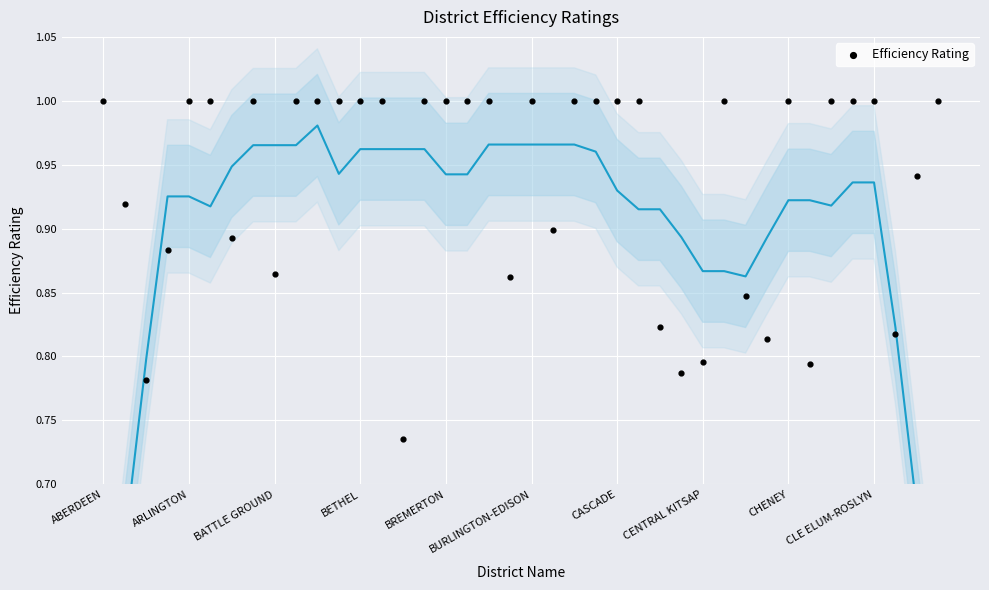

What is the range of Y values (max minus min)?

0.3